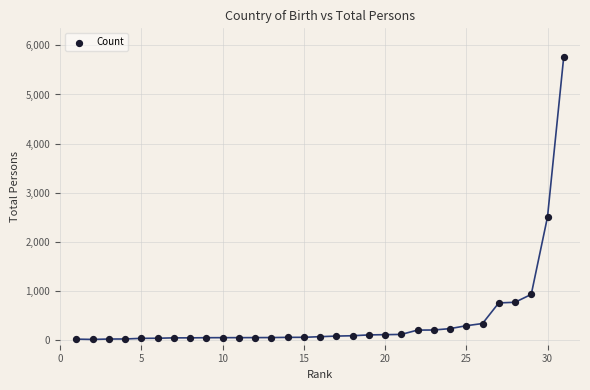

What Y value in the scatter plot is closest to 2889?

2504